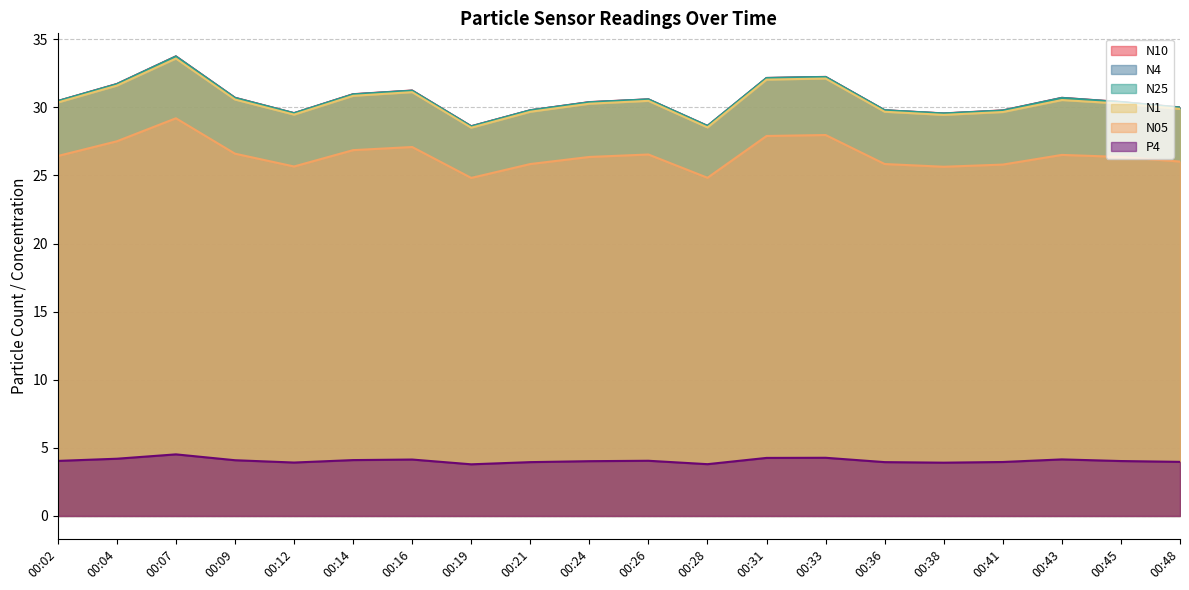

True or false: N10 has more than 1 interior local peaks.

True